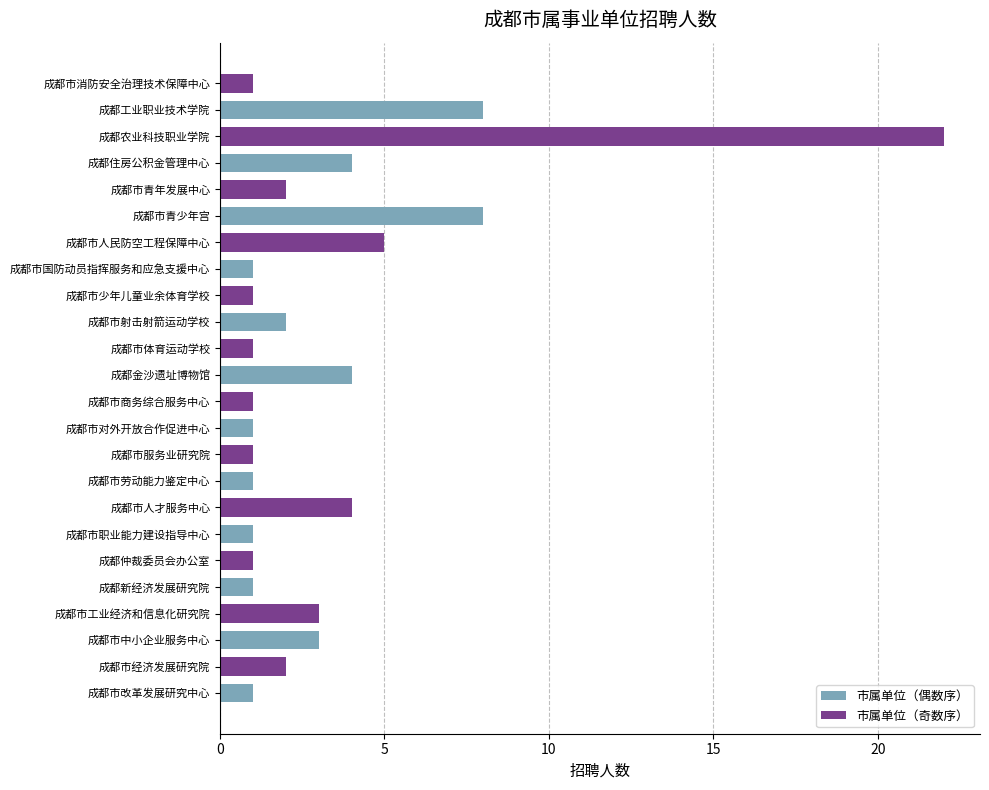

What is the change in value from 成都市劳动能力鉴定中心 to 成都市青少年宫?

+7